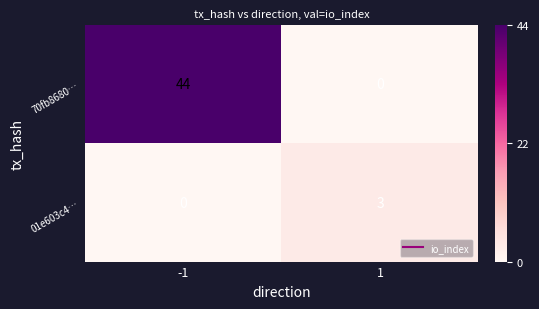

What is the sum of all 01e603c4… values?

3